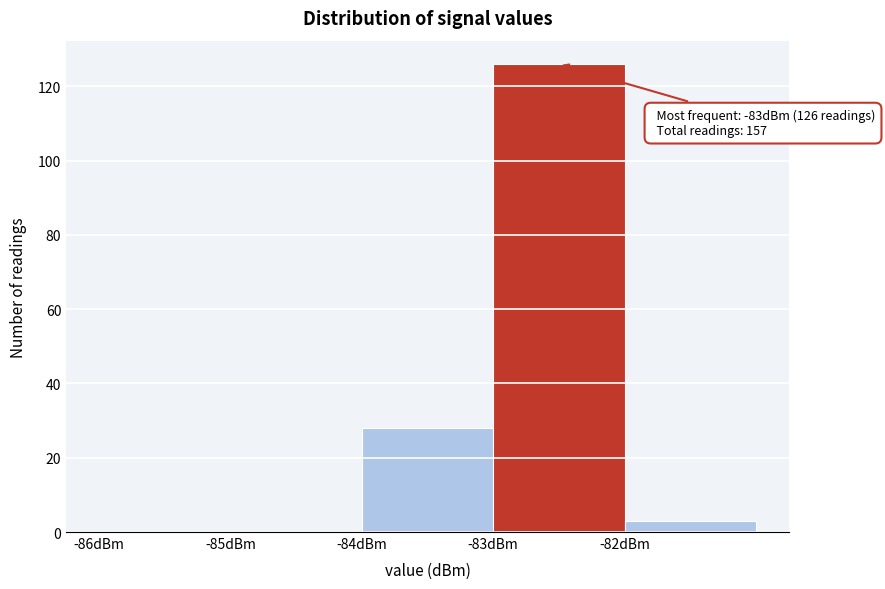

Over which range of the x-axis is the bar tallest?

-83 to -82